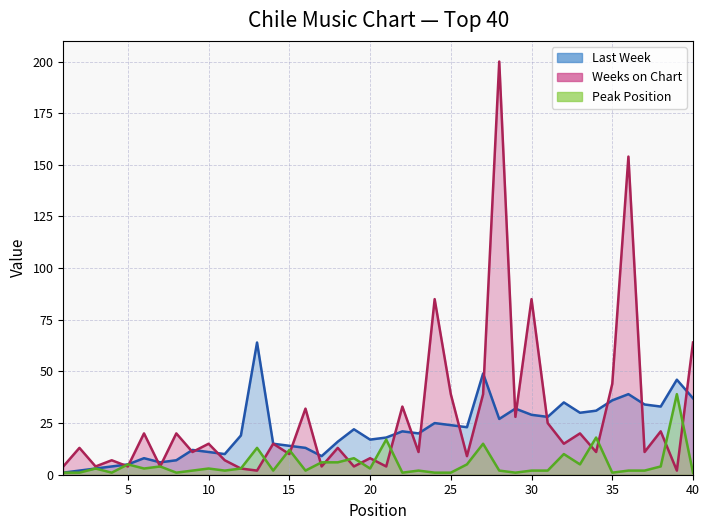

What is the sum of all Last Week values?

875